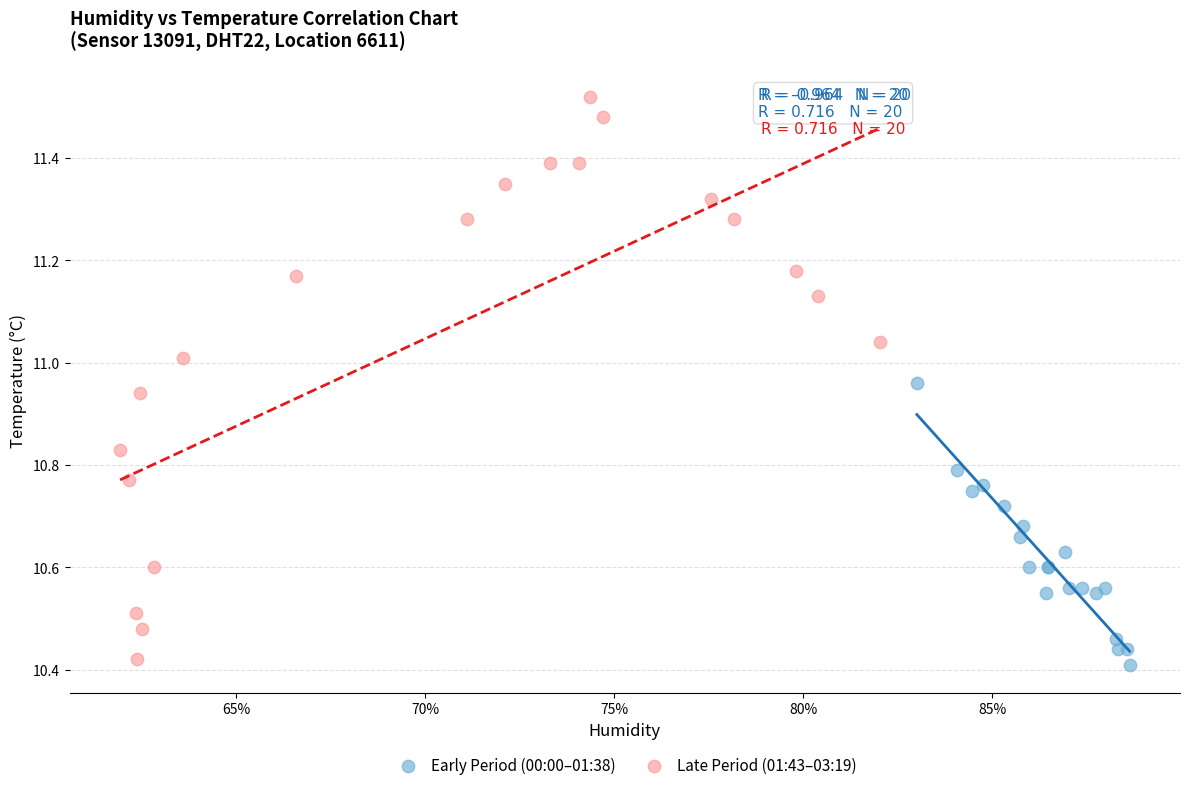

Which series has the largest Y range (max minus min)?

Late Period (01:43–03:19)